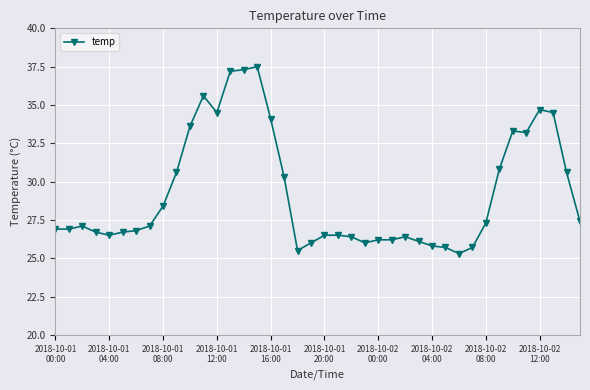

What is the value of the 40th point from the left?

27.4